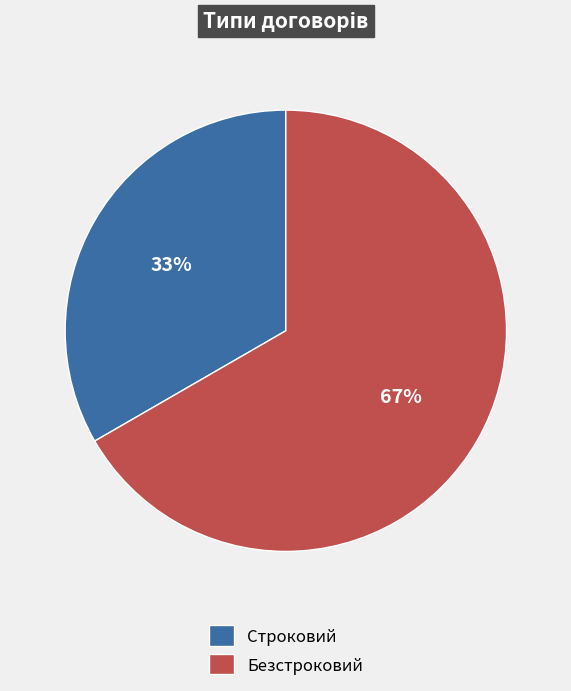

To the nearest percent, what is the combined percentage of Строковий and Безстроковий?

100%